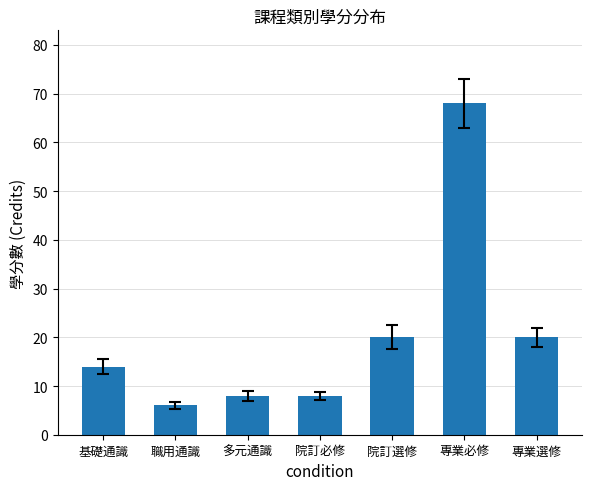

Reading left to right, extract all data points from this chart.

14	6	8	8	20	68	20